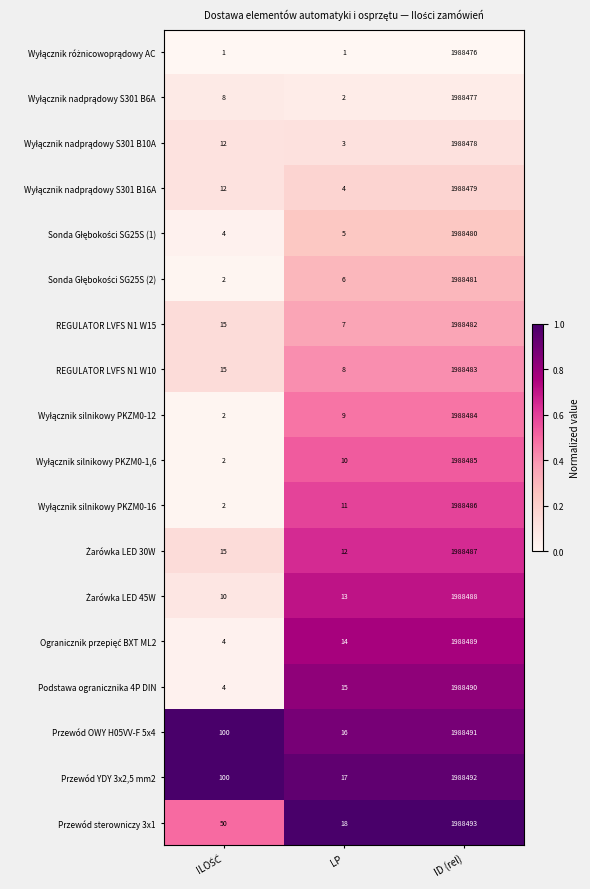

Which series has the widest spread of values?

Podstawa ogranicznika 4P DIN